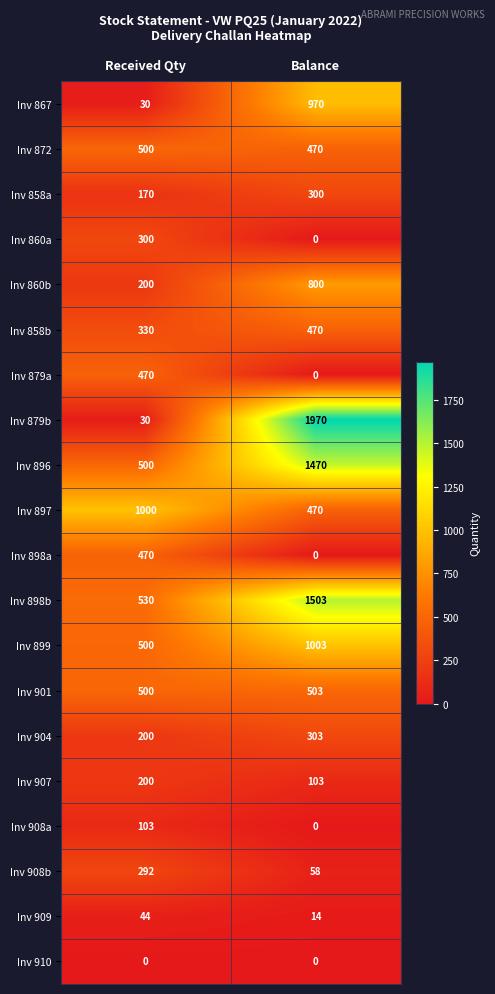

Read the Inv 908b value at Balance, to the nearest 10.

60